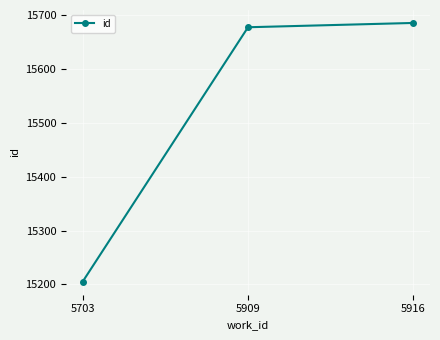

What is the greatest value displayed?

15686